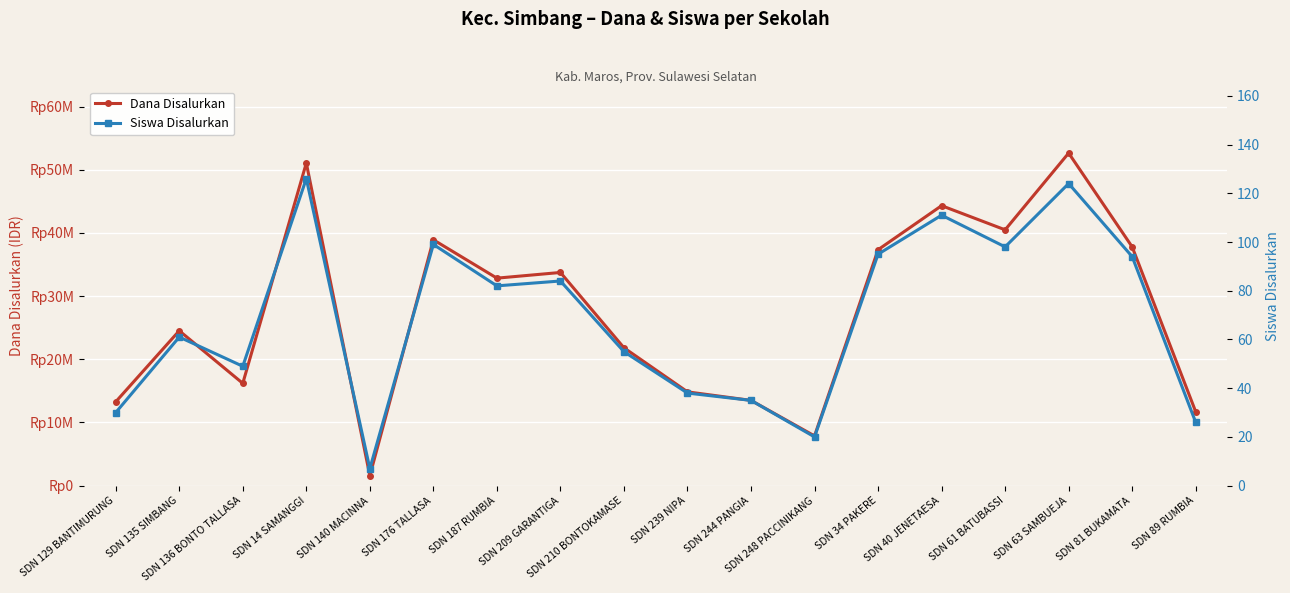

Where is Siswa Disalurkan nearest to the value 66?

SDN 135 SIMBANG